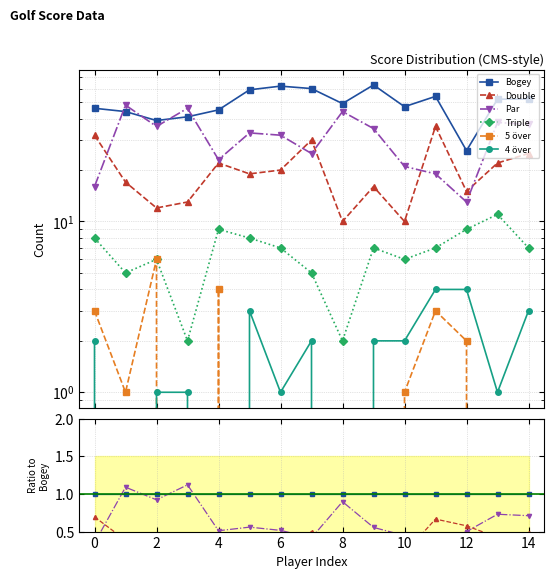

Is it true that Par equals 0.7 at 6?

False